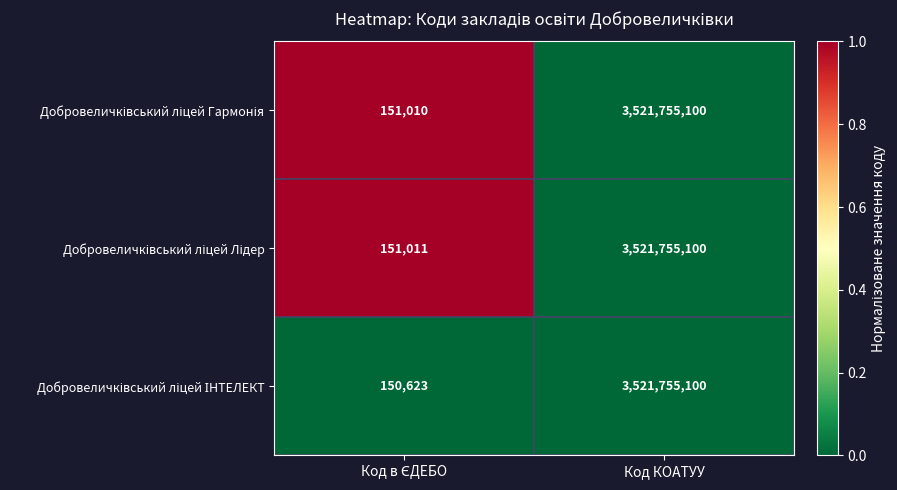

Which label corresponds to the largest value in the chart?

Код КОАТУУ